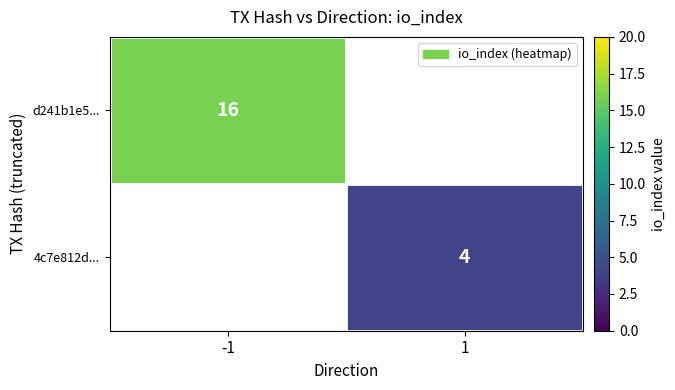

At how many categories does at least one series exceed 14?

1